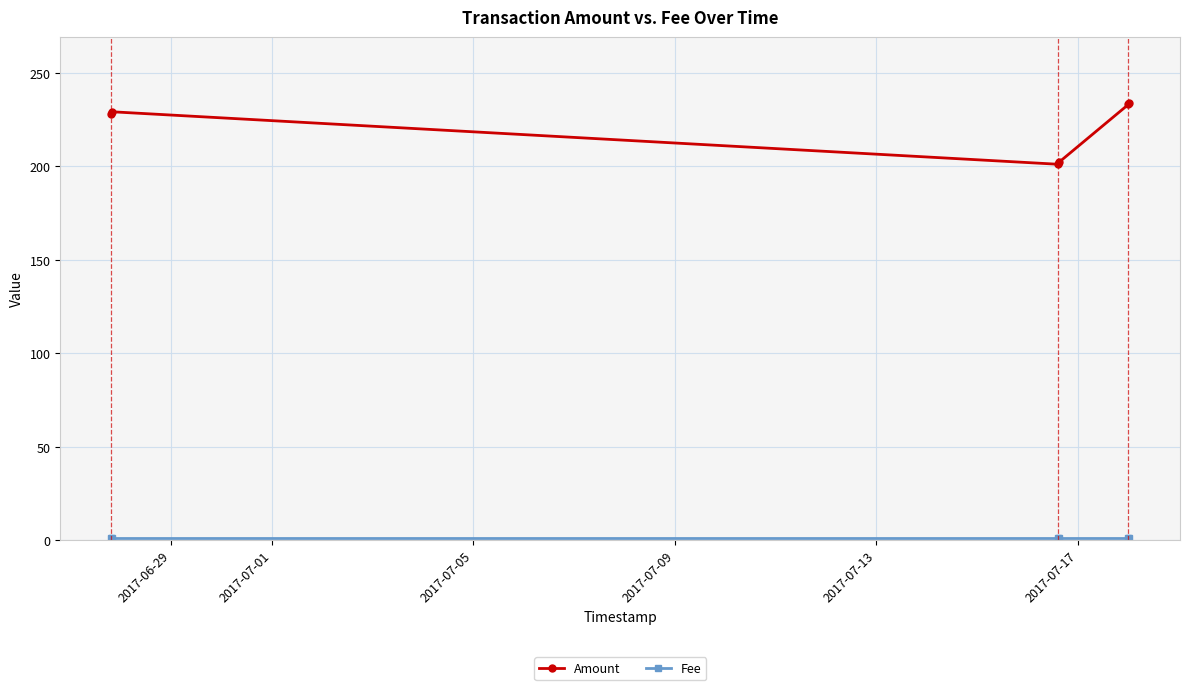

Does the chart display data point markers on the line(s)?

Yes